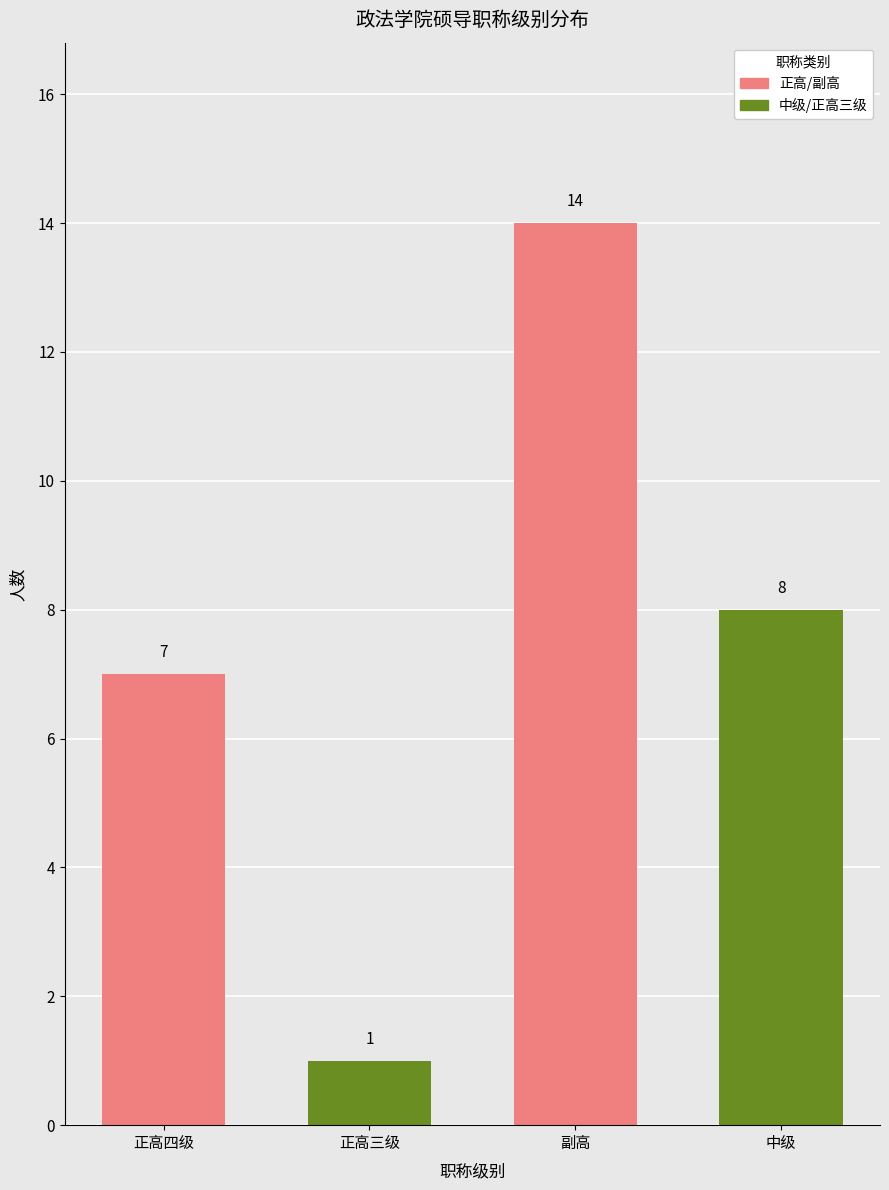

Rank the categories by value from lowest to highest.

正高三级, 正高四级, 中级, 副高